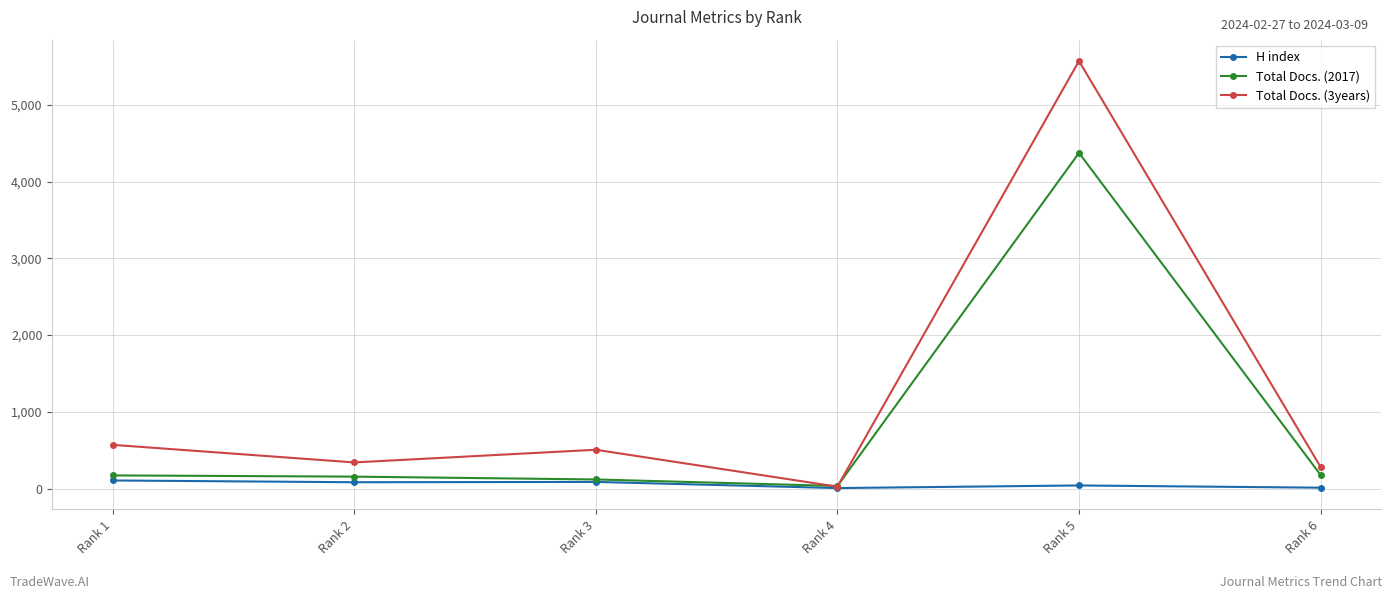

At Rank 6, list the series in order from smallest to largest.

H index, Total Docs. (2017), Total Docs. (3years)